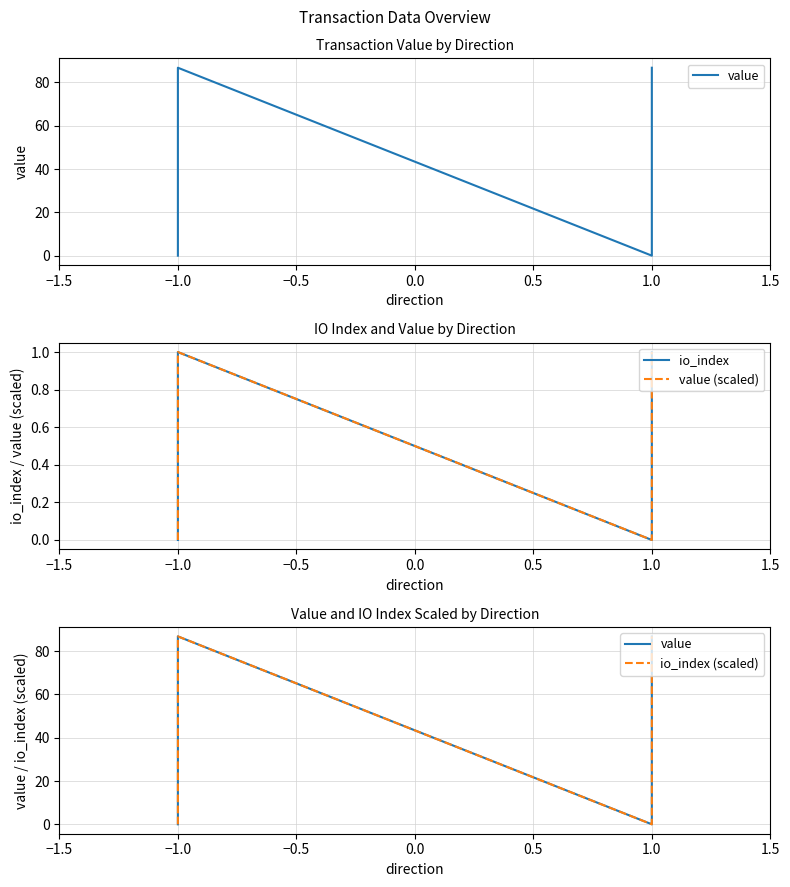

Is it true that value equals 31.3 at −1.0?

False